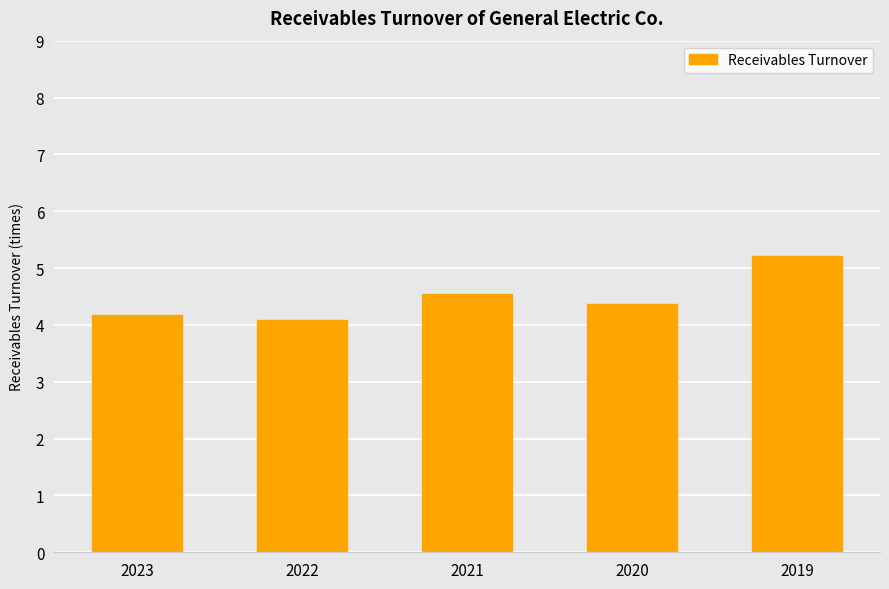

Rank the categories by value from highest to lowest.

2019, 2021, 2020, 2023, 2022